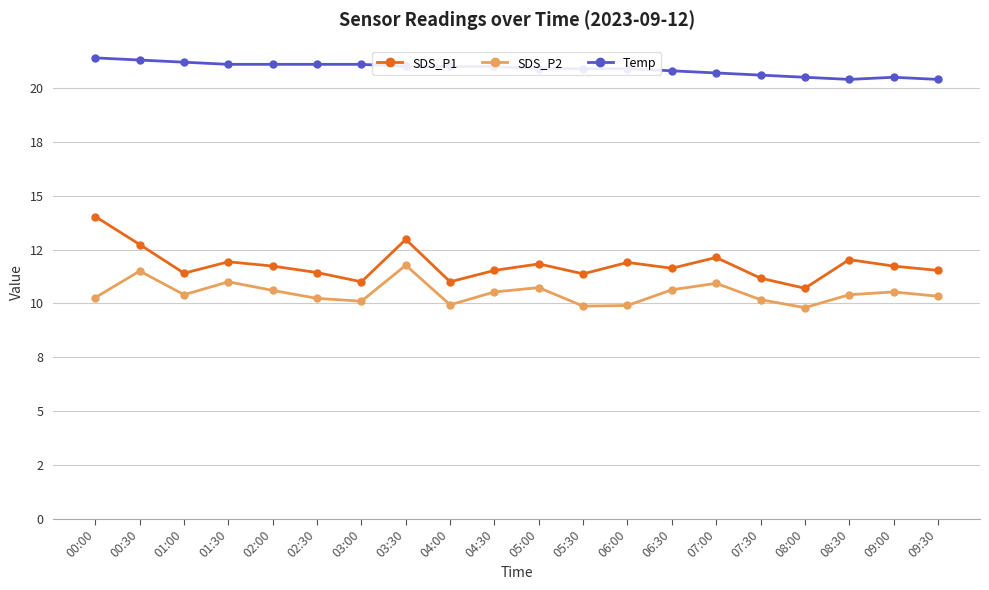

What is the sum of all SDS_P2 values?

209.6